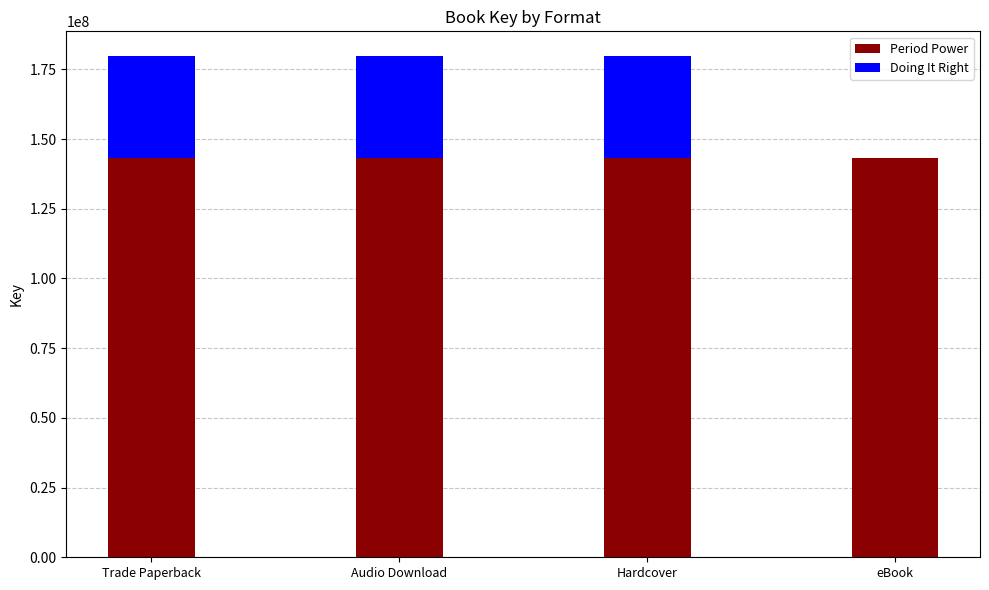

What is the sum of the Period Power values at Trade Paperback and Audio Download?

286524980